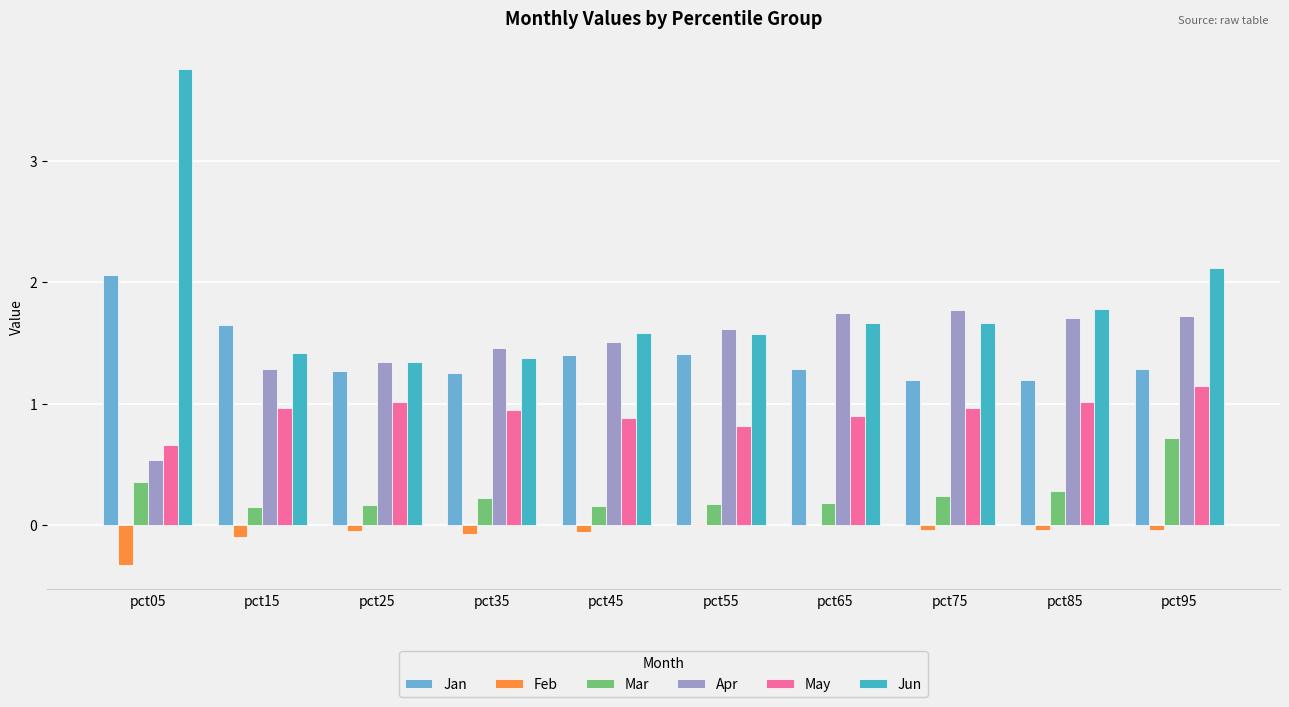

Between pct35 and pct95, which series saw the biggest shift?

Jun